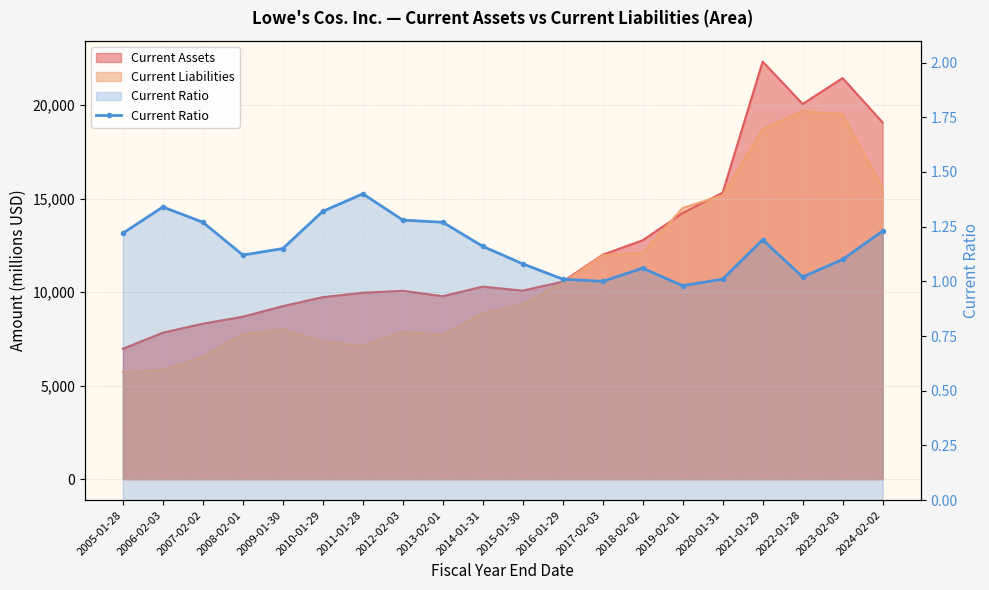

At which category does the chart reach its minimum across all series?

2019-02-01